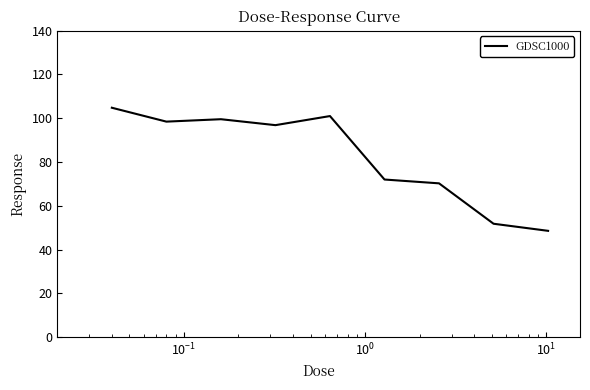

Does the chart display data point markers on the line(s)?

No